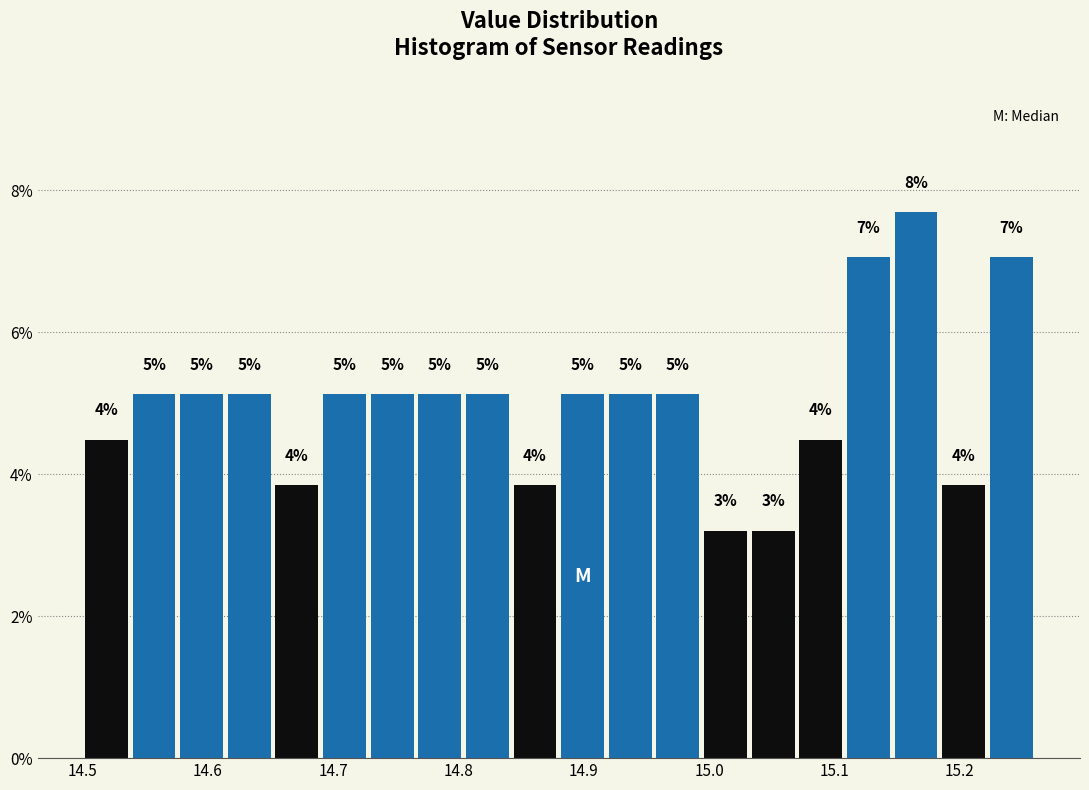

Read against the x-axis, roughly where is the centre of the tallest bar?

15.17